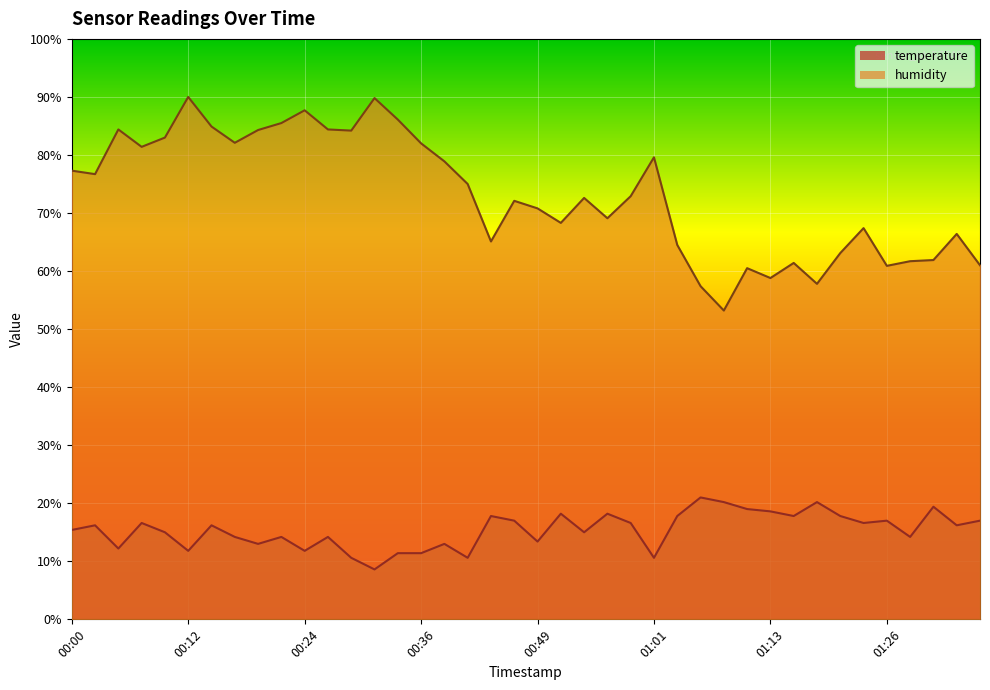

The humidity series shows 25.3 at 00:39. True or false?

False